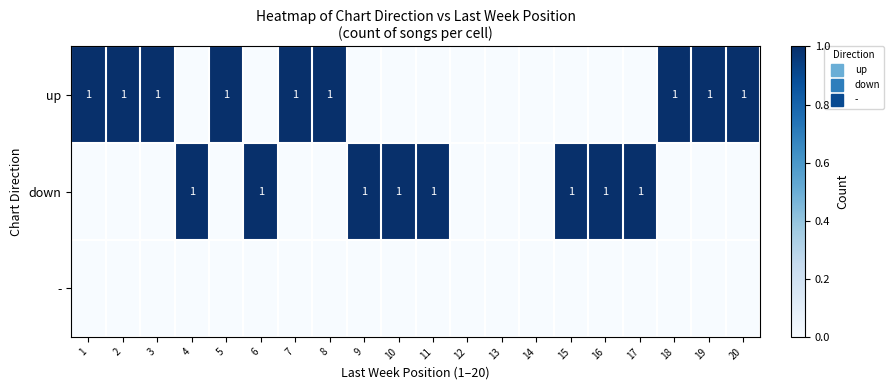

The - series shows 0 at 19. True or false?

True